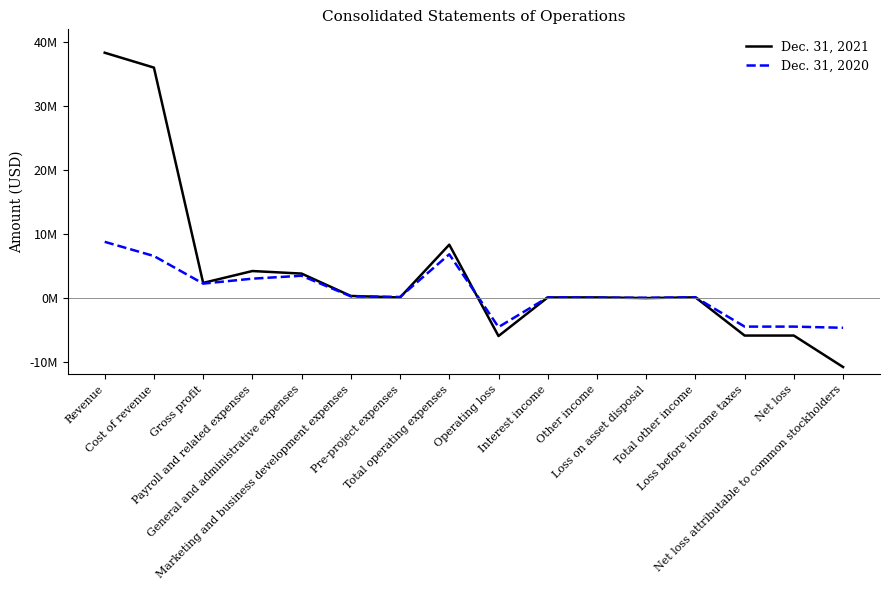

What is the lowest value of the Dec. 31, 2021 series?

-10832674